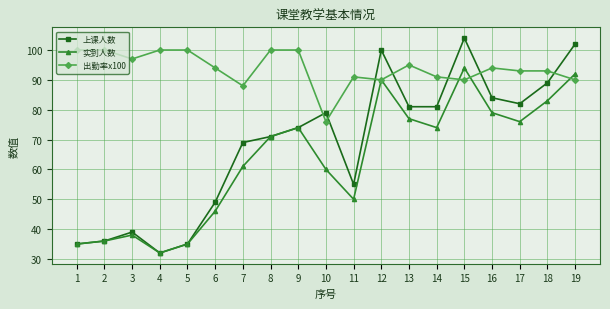

Which series changed the most between 4 and 7?

上课人数